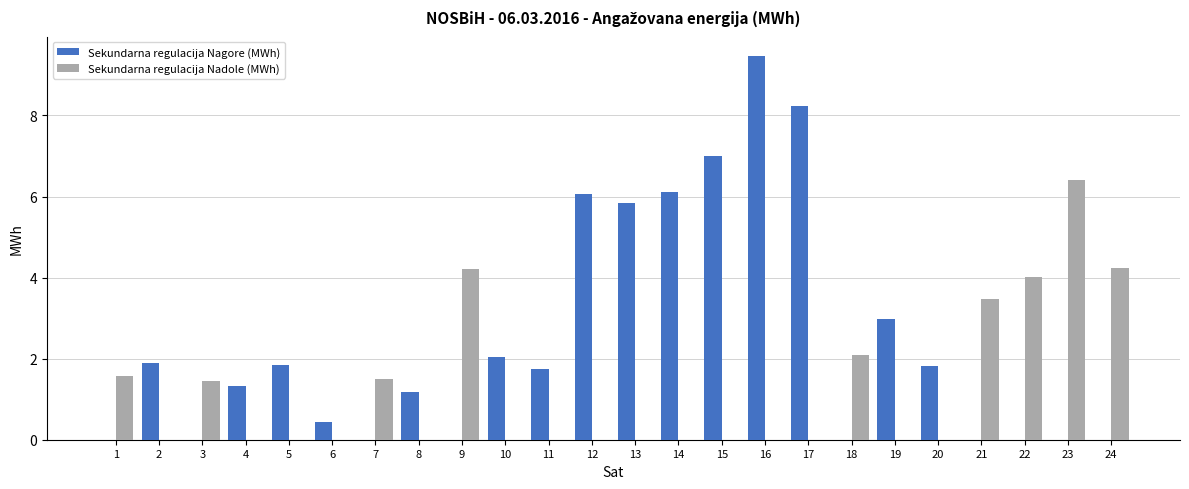

What is the approximate value of Sekundarna regulacija Nadole (MWh) at 22?

4.0